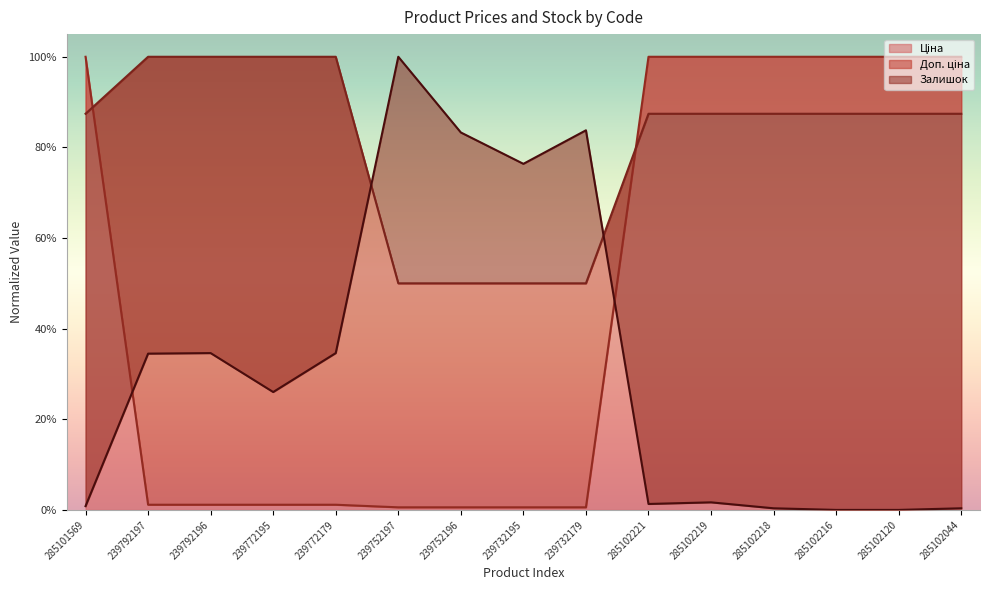

List the series in order of their peak value, highest first.

Ціна, Доп. ціна, Залишок